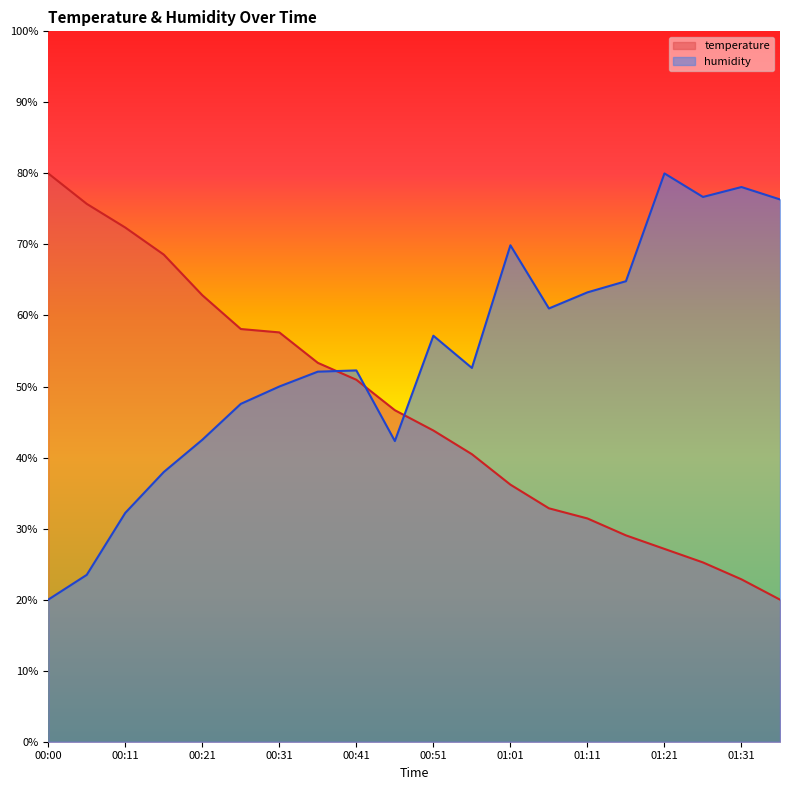

Between which two adjacent categories do temperature and humidity first intersect?

00:36 and 00:41